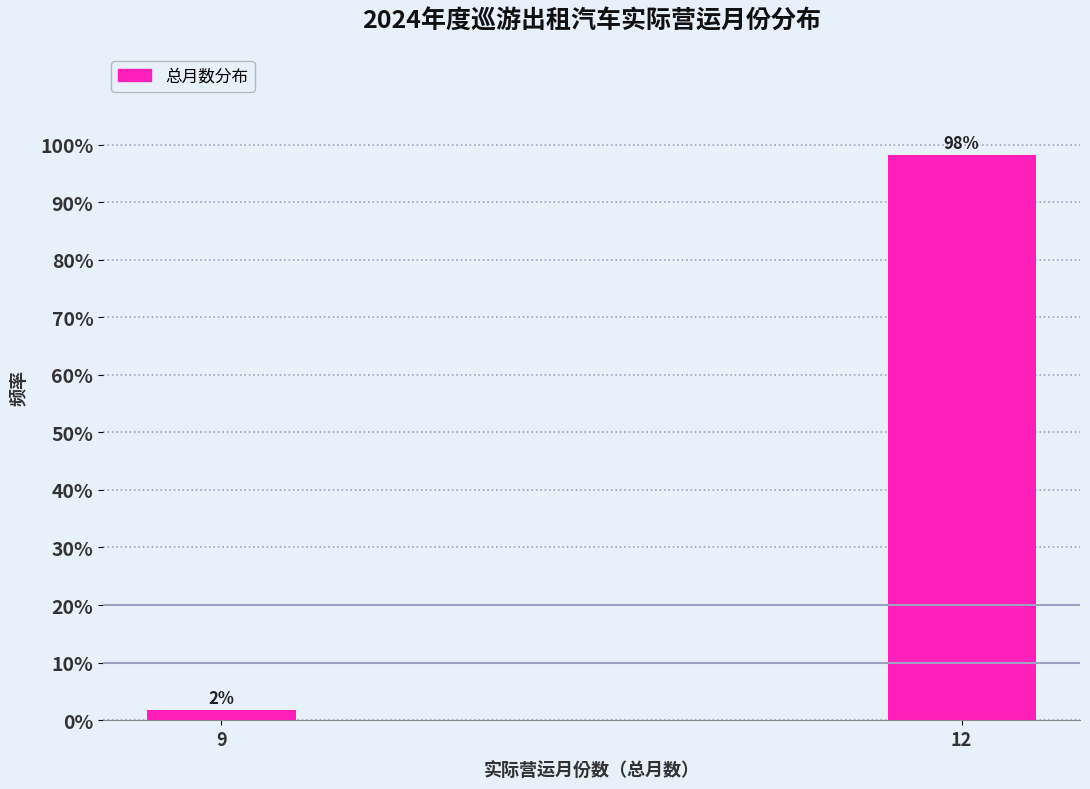

List the labels in order of value, largest first.

12, 9